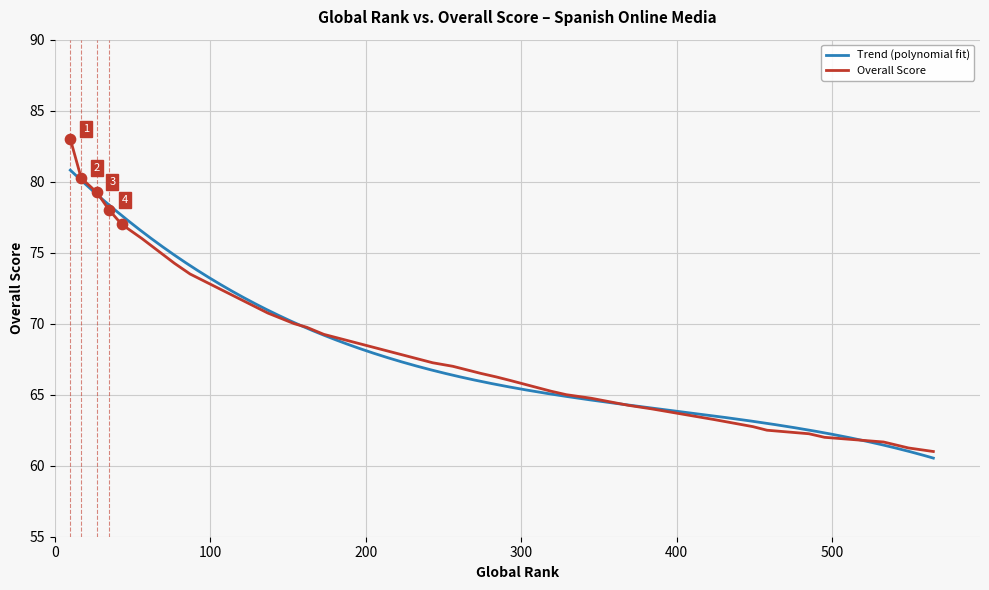

What is the ratio of the value at 77 to the value at 173?

1.1